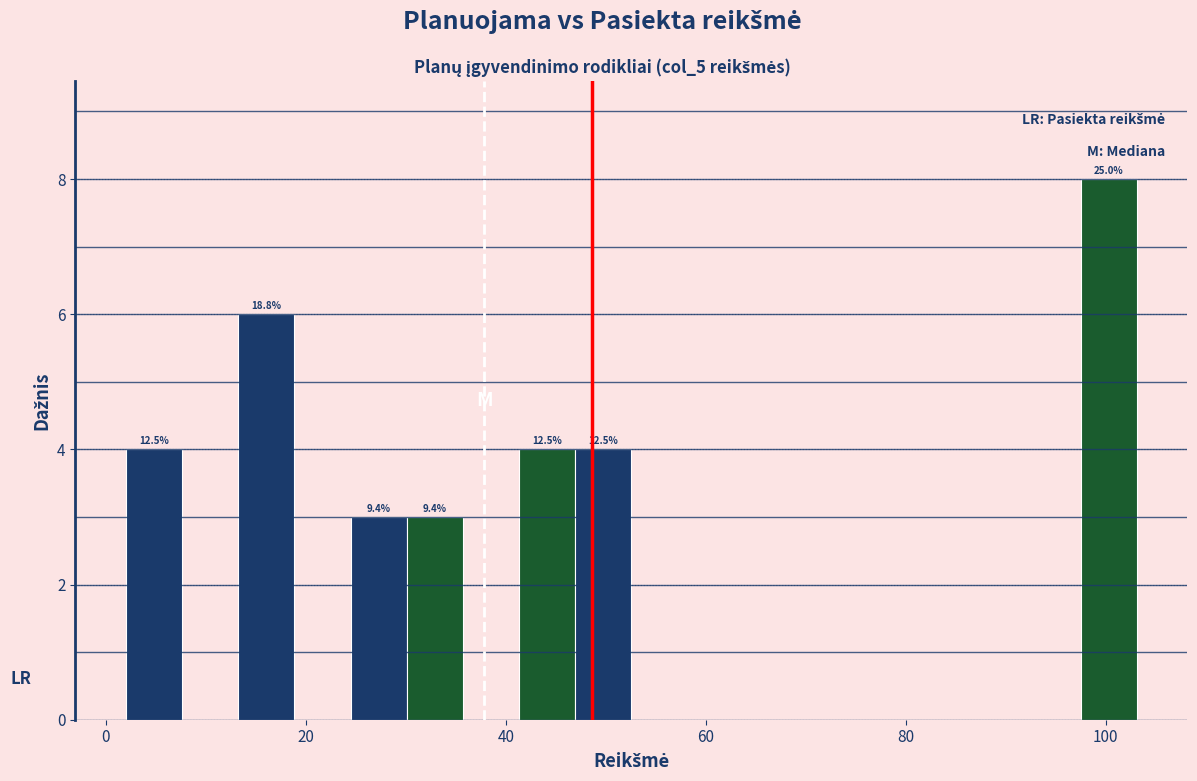

Read against the x-axis, roughly where is the centre of the tallest bar?

100